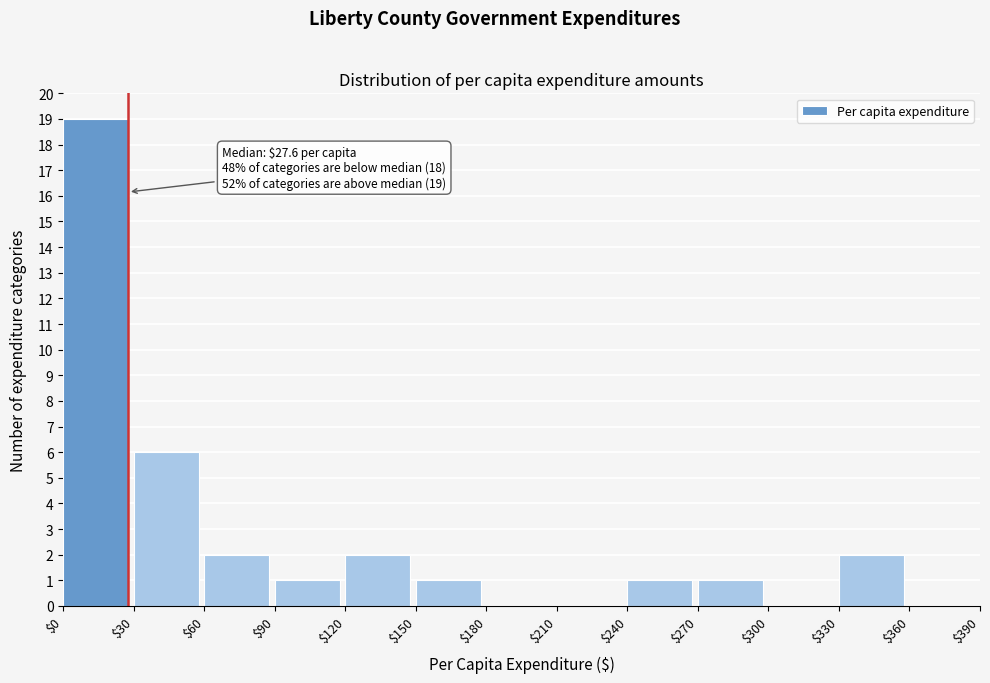

Over which range of the x-axis is the bar tallest?

$0 to $30